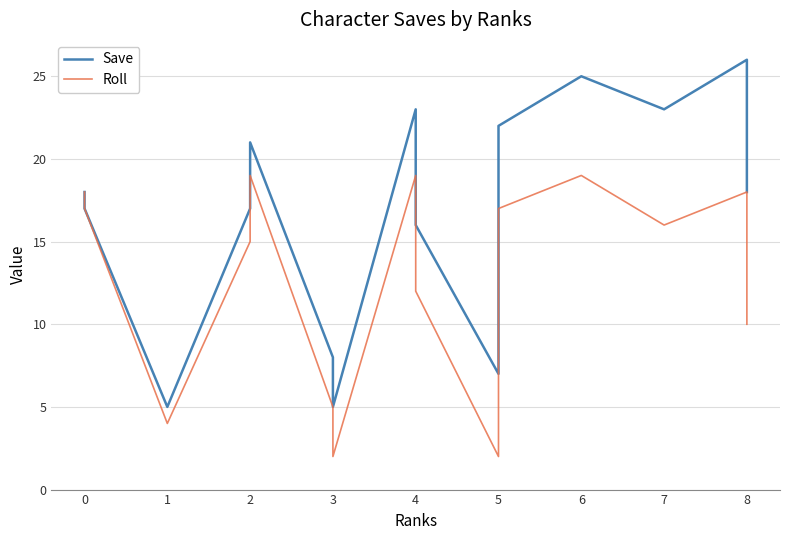

Rank the series by their maximum value, from lowest to highest.

Roll, Save